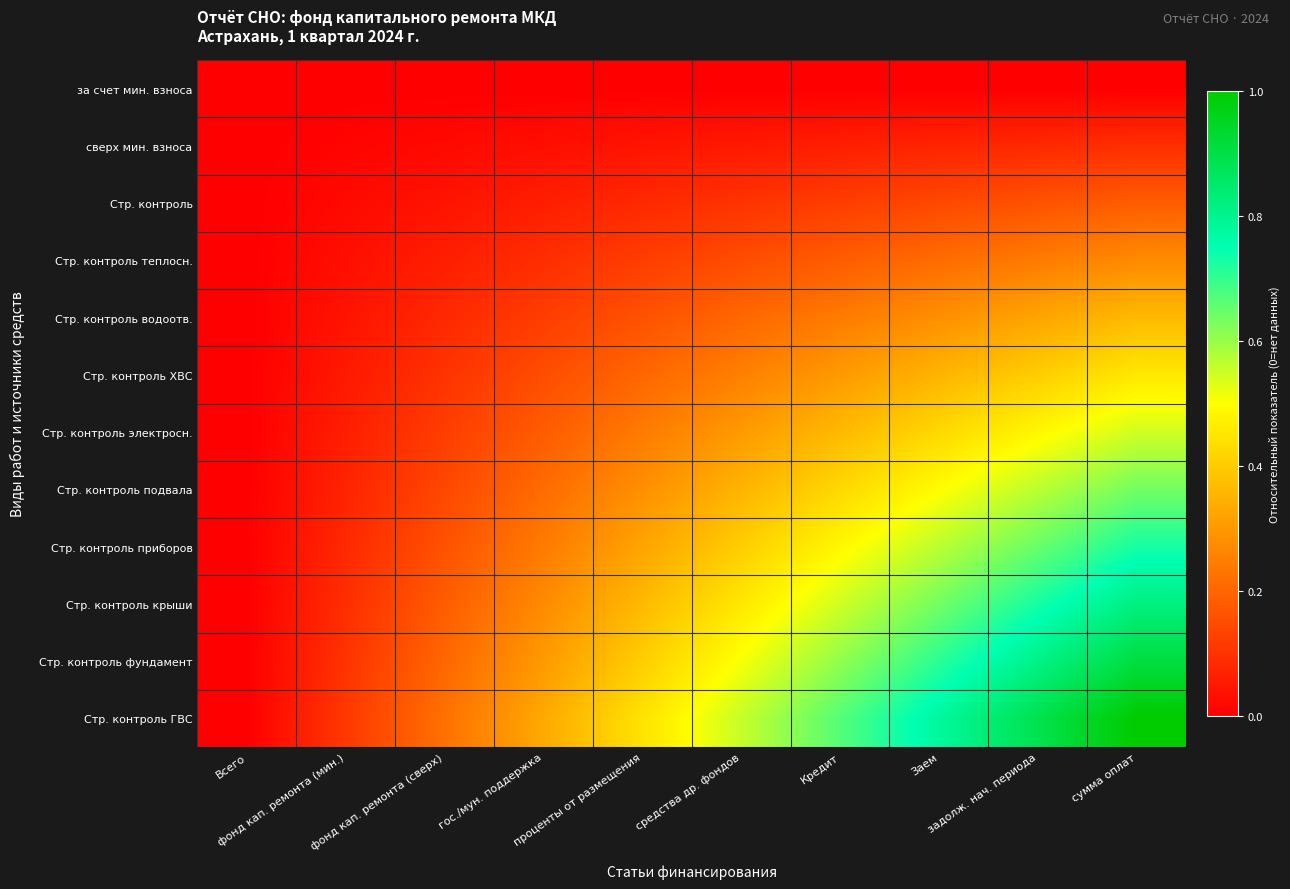

At how many categories does at least one series exceed 0?

9